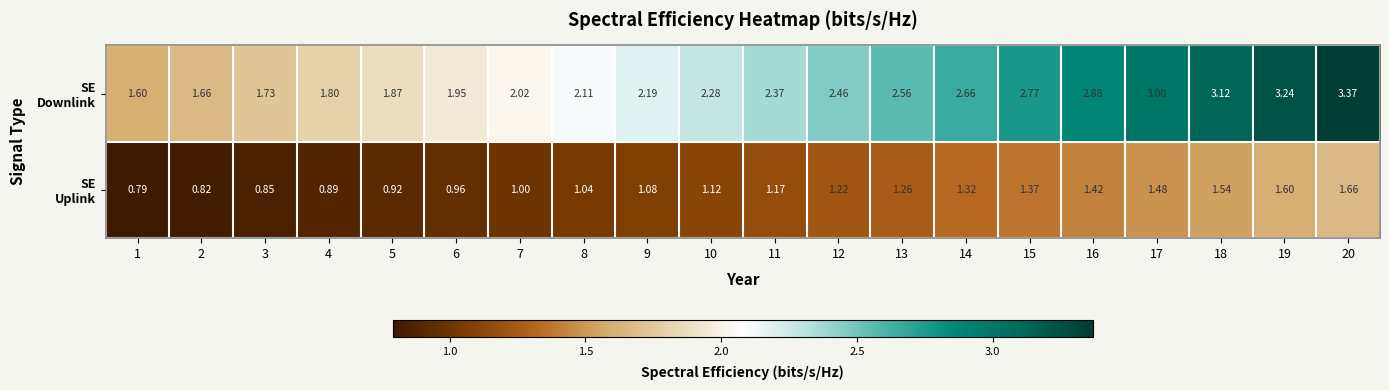

How many series are shown in this chart?

2